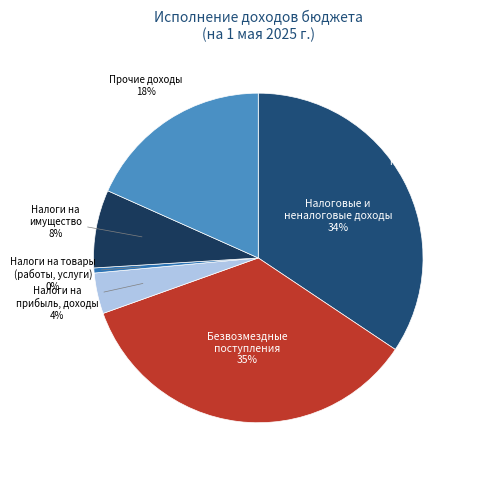

Does НАЛОГИ НА ТОВАРЫ (РАБОТЫ, УСЛУГИ) account for over 50% of the chart?

No